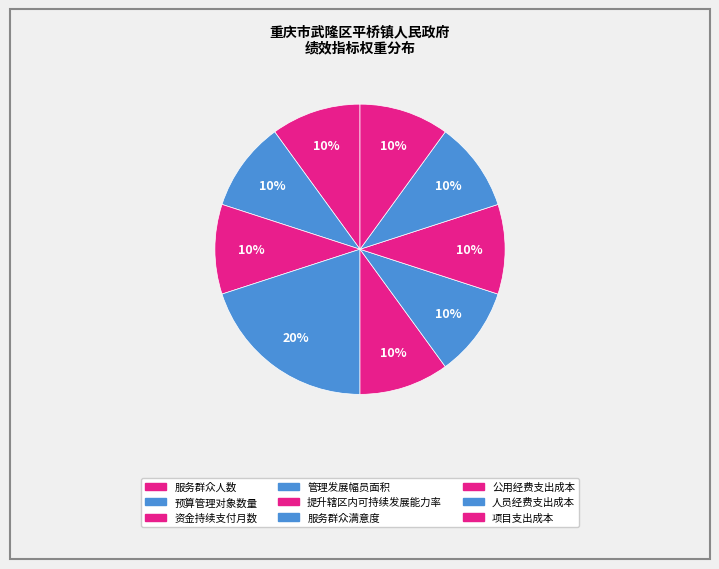

Is there any slice that represents more than half of the pie?

No